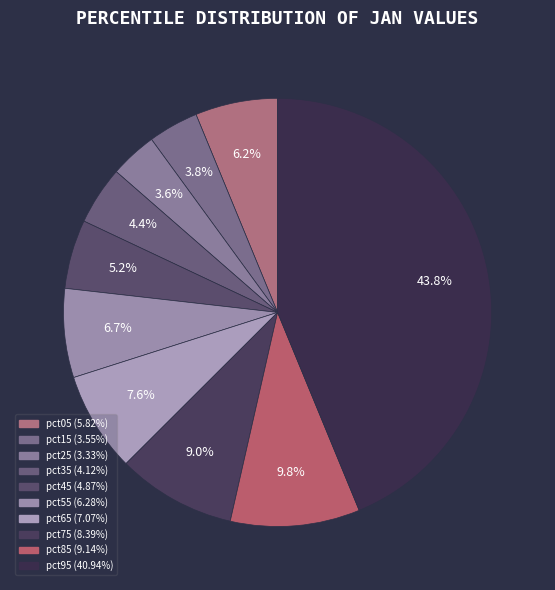

To the nearest percent, what portion does pct85 represent?

10%